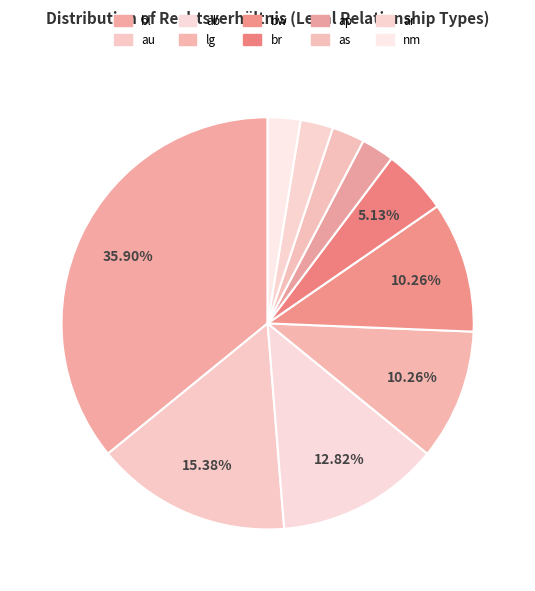

To the nearest percent, what percentage of the pie is ar?

3%